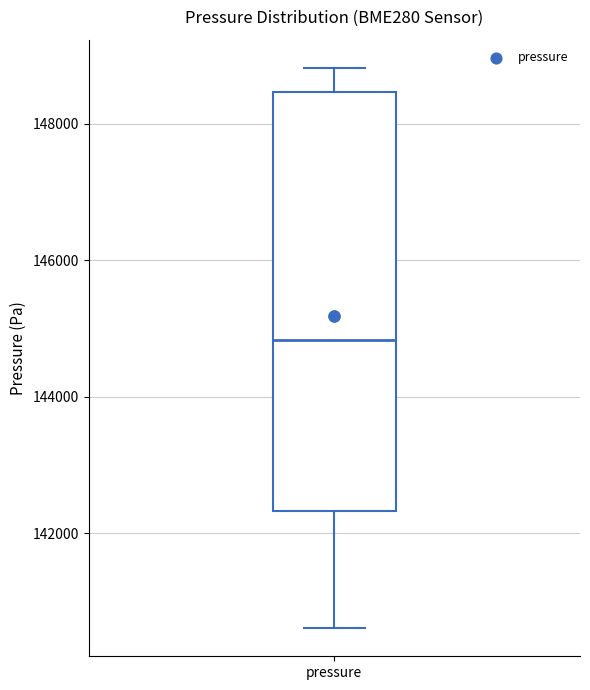

Read this box plot against the y-axis: the position of the median line, the range covered by the box, and the ends of both whiskers. The values are not printed on the chart, so give them approximately, as read against the axis.

median 144800, box 142400 to 148400, whiskers 140600 to 148800